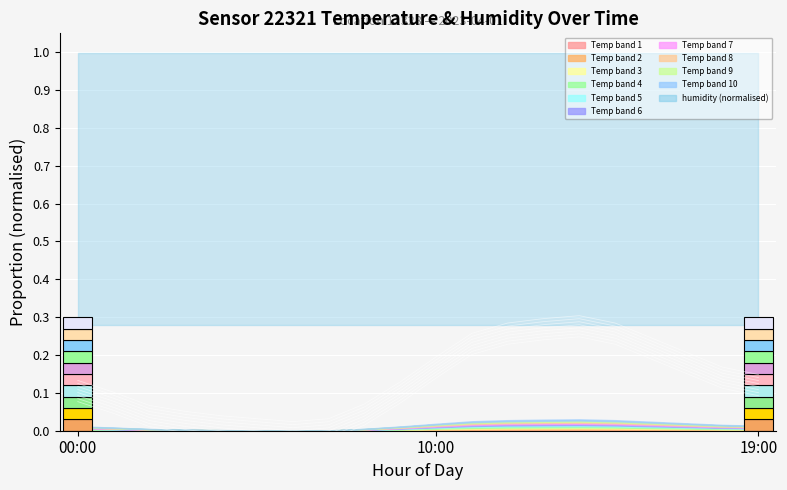

Which category has the highest value across all series?

14:00